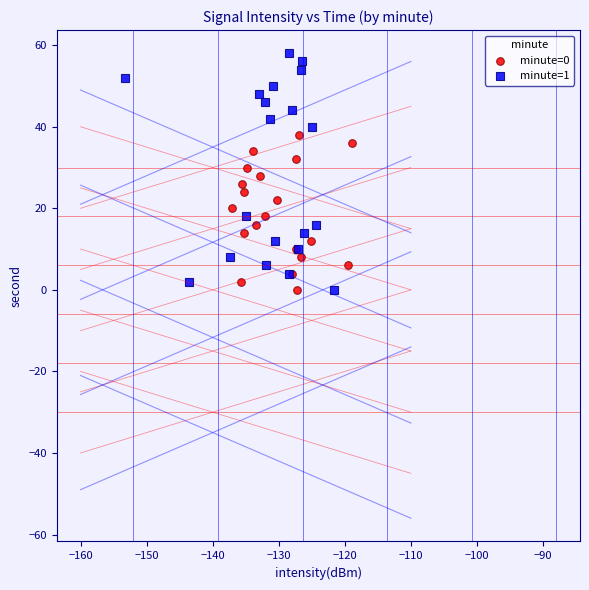

What are all the series names shown in the legend?

minute=0, minute=1